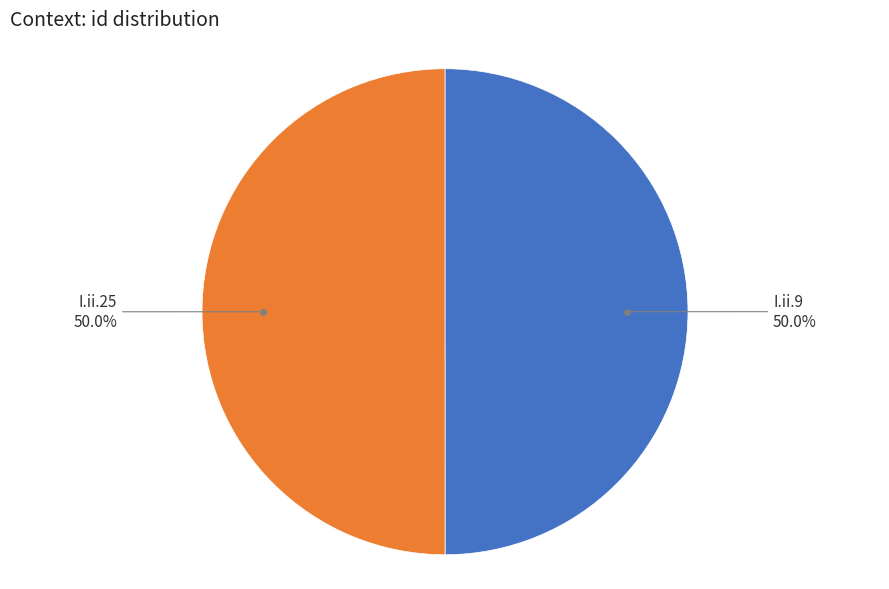

How many slices are in this pie chart?

2